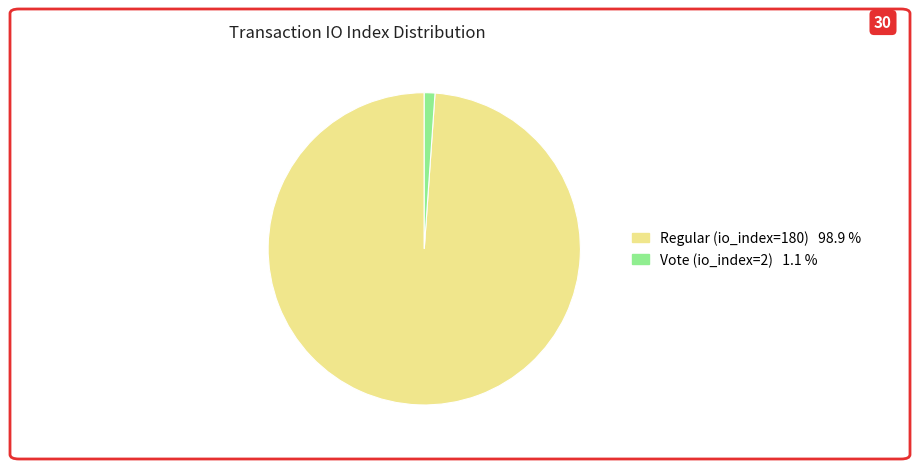

What is the ratio of the value at Regular (io_index=180) to the value at Vote (io_index=2)?

90.0